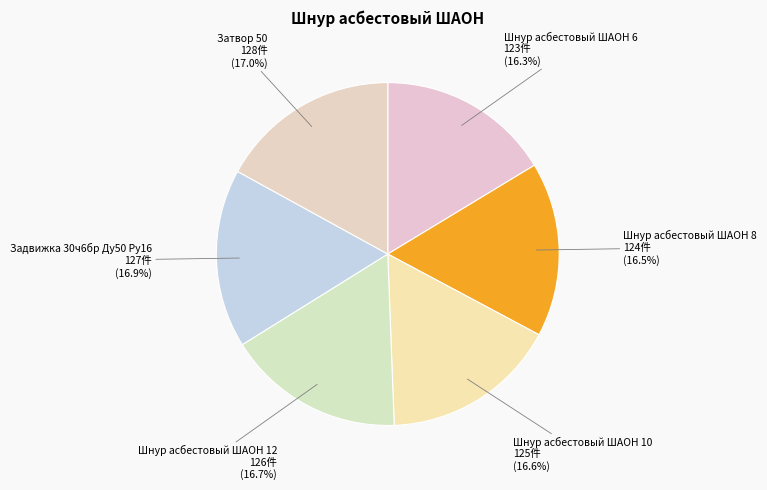

Does Шнур асбестовый ШАОН 12 represent more than half of the total?

No